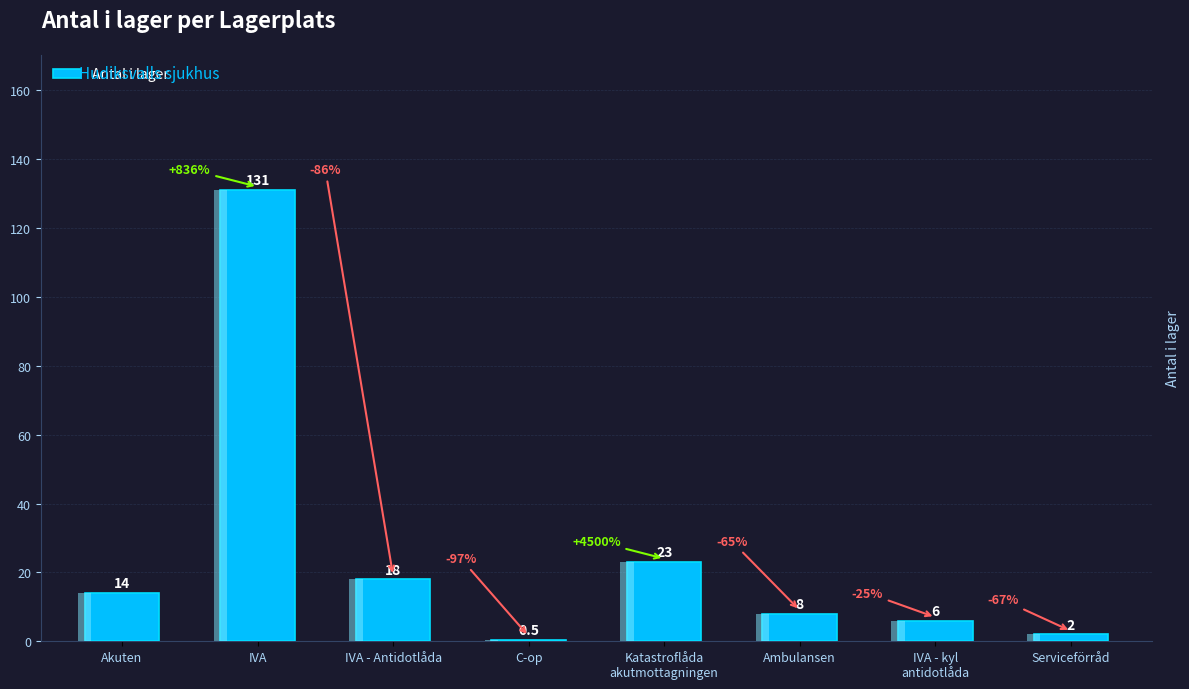

How many data points are less than 14?

4